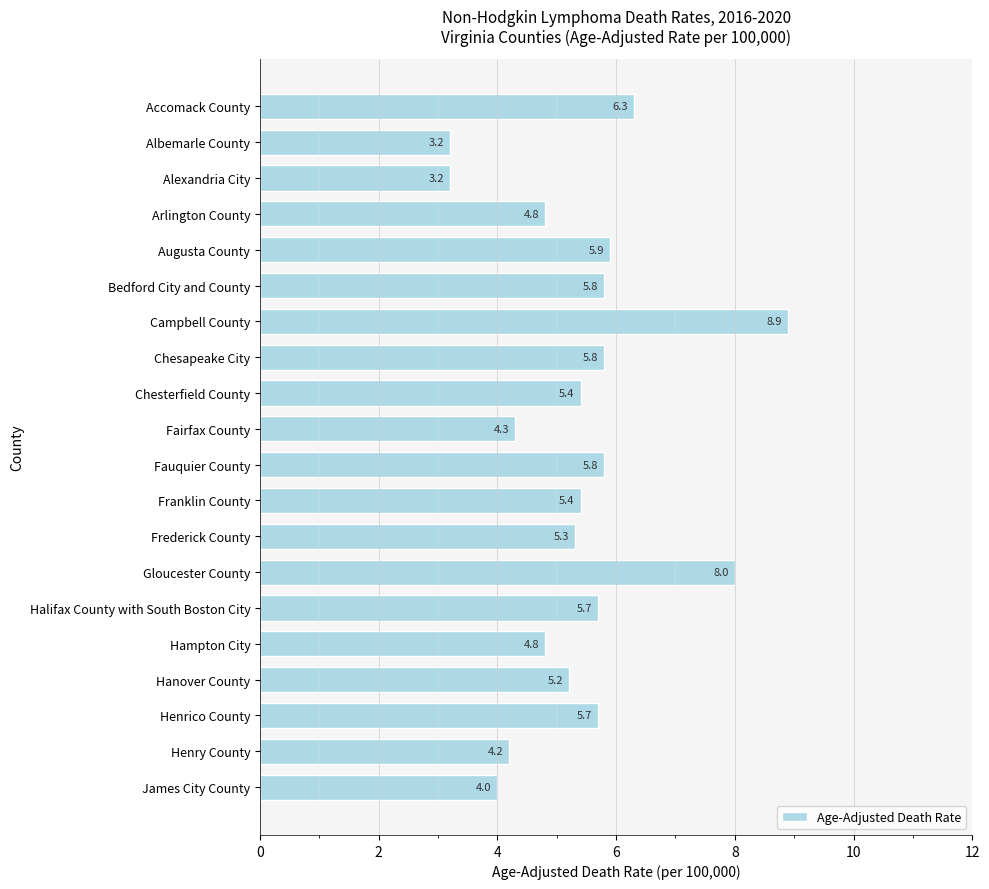

The chart shows a value of 5.3 at Frederick County. True or false?

True